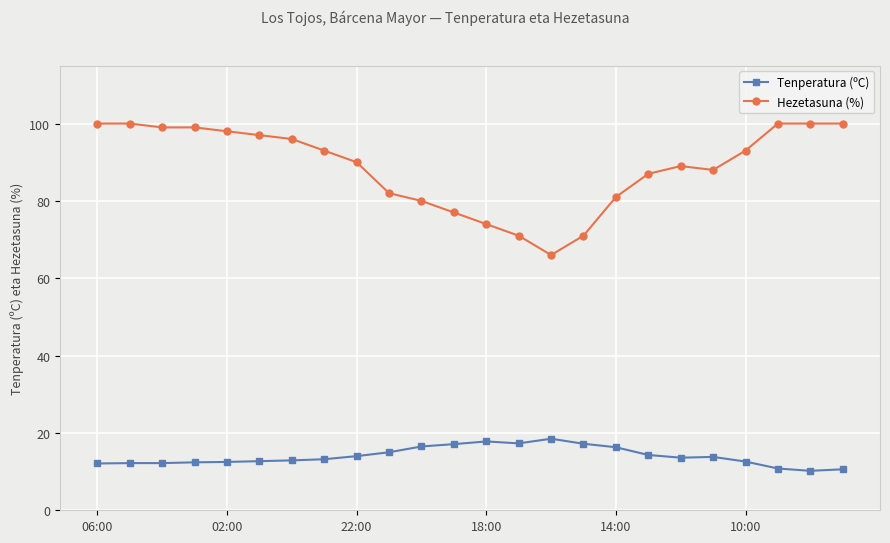

Which series has the largest total across all categories?

Hezetasuna (%)